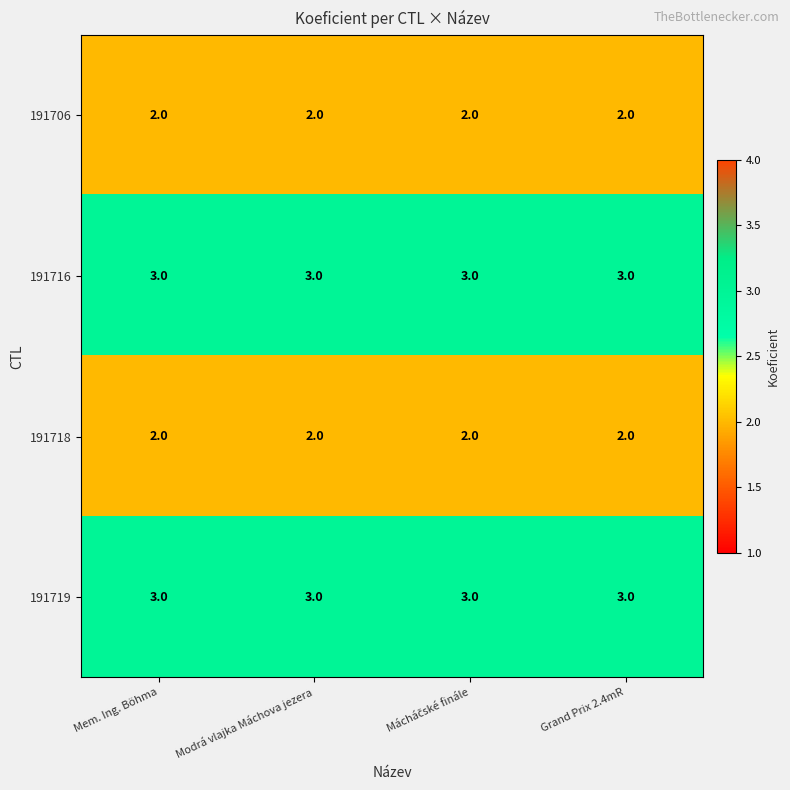

What is the average value of the 191719 series?

3